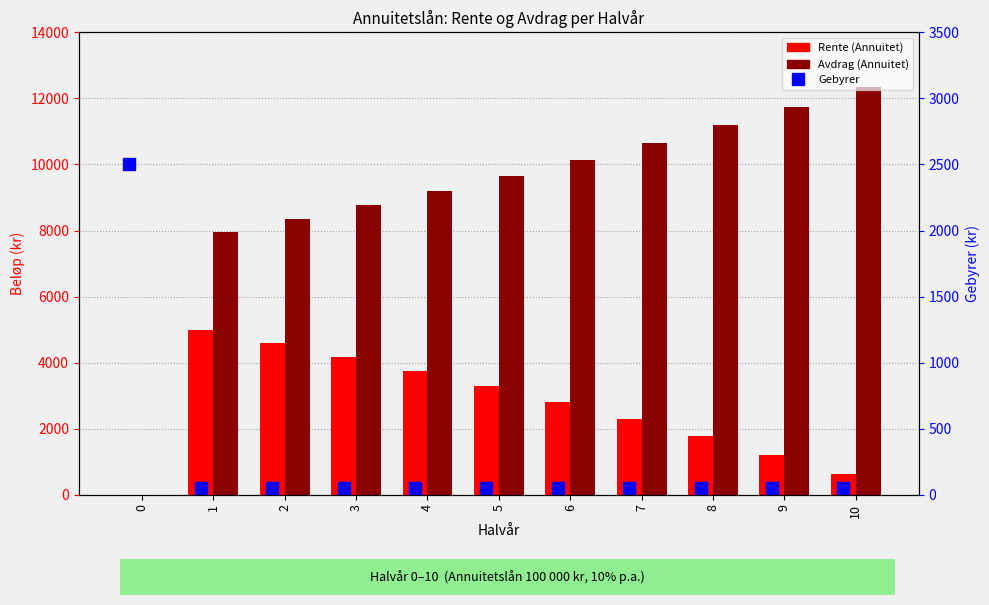

Which has a higher value, 9 or 0?

9